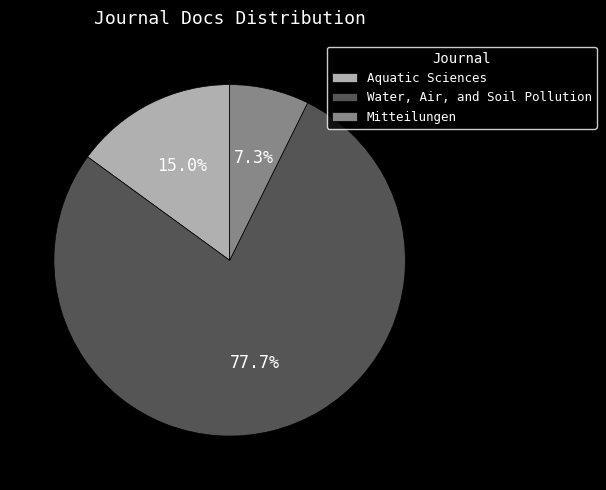

Do Water, Air, and Soil Pollution and Mitteilungen together represent more than half of the pie?

Yes